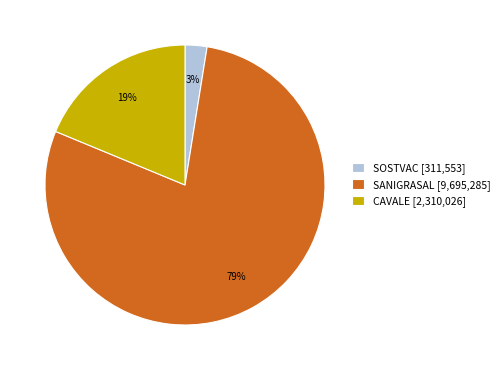

True or false: CAVALE [2,310,026] accounts for 4% of the total.

False